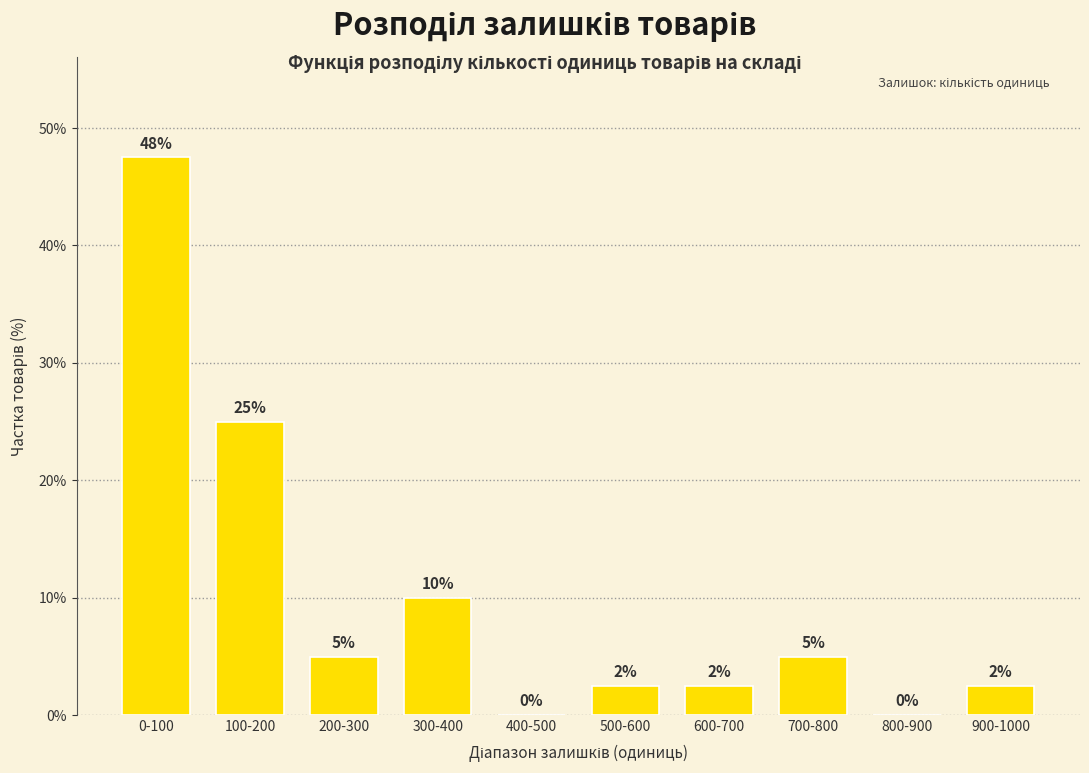

Which has a higher value, 800-900 or 300-400?

300-400